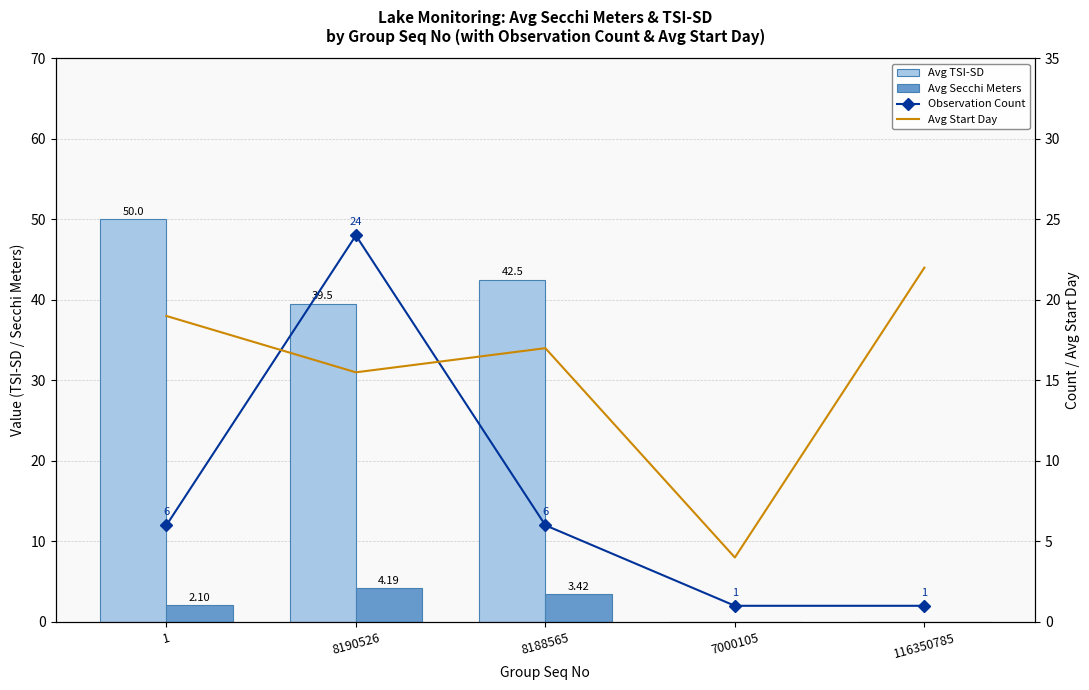

Which series has the widest spread of values?

Avg TSI-SD